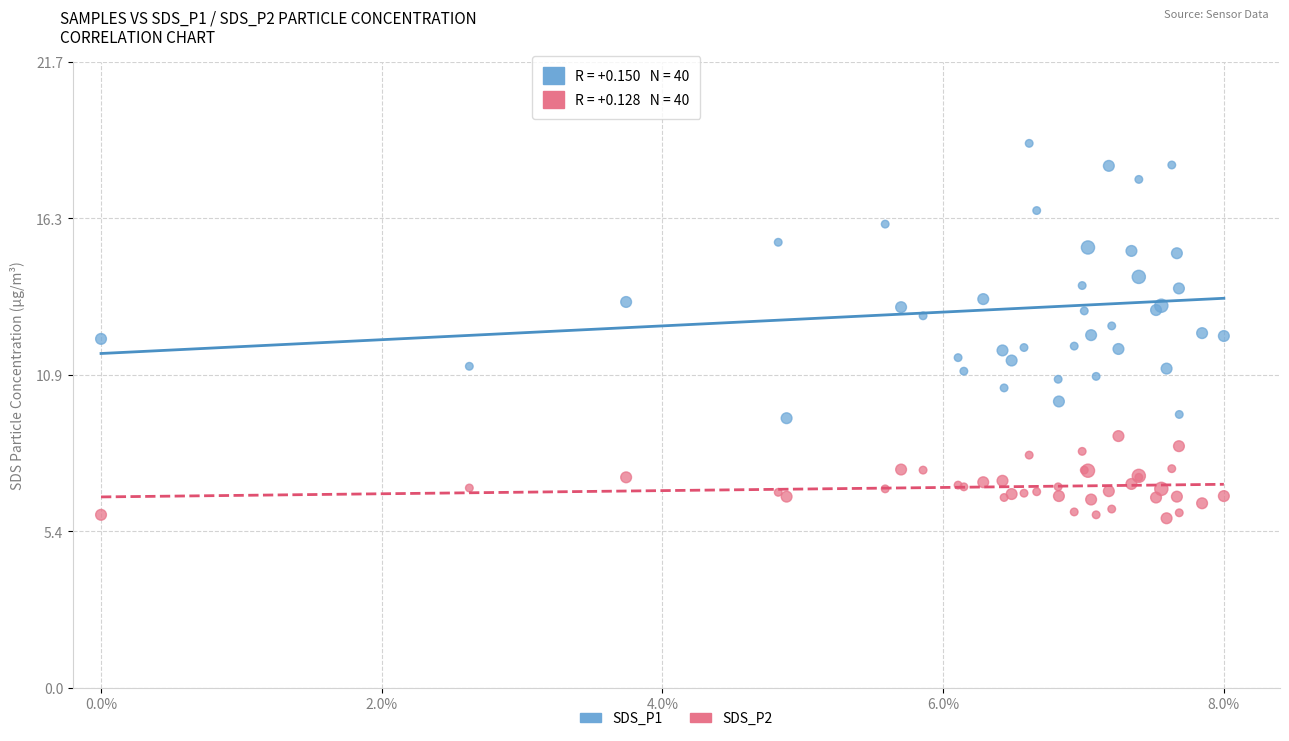

Which series contains the lowest Y value?

SDS_P2